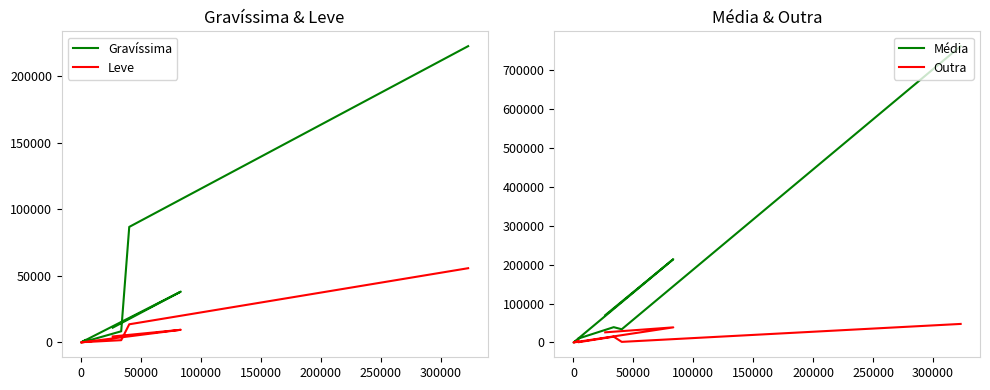

How many interior local peaks does the Outra series have?

3